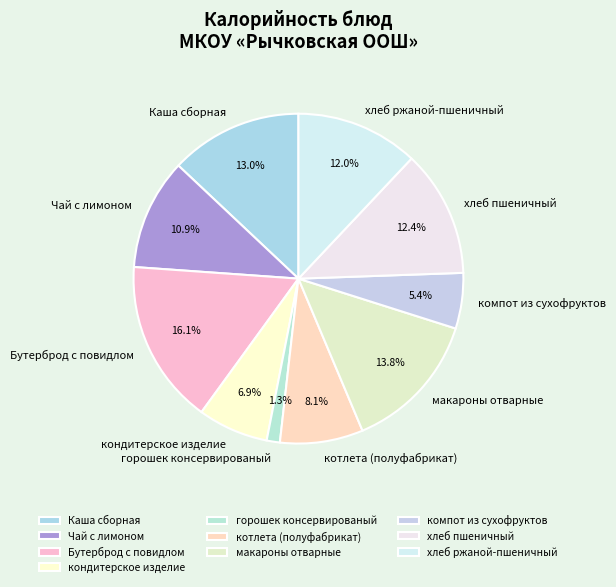

To the nearest percent, what is the difference between the компот из сухофруктов and Бутерброд с повидлом slice percentages?

11%